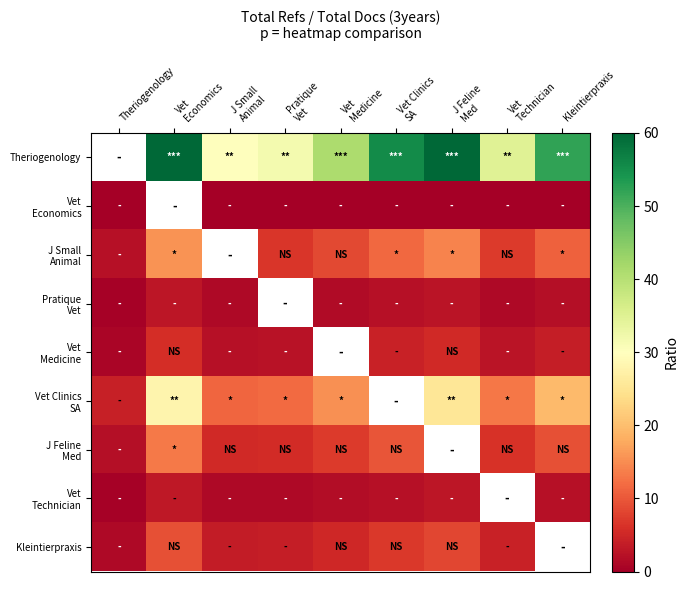

How many data points in Vet Clinics SA are less than 15?

4